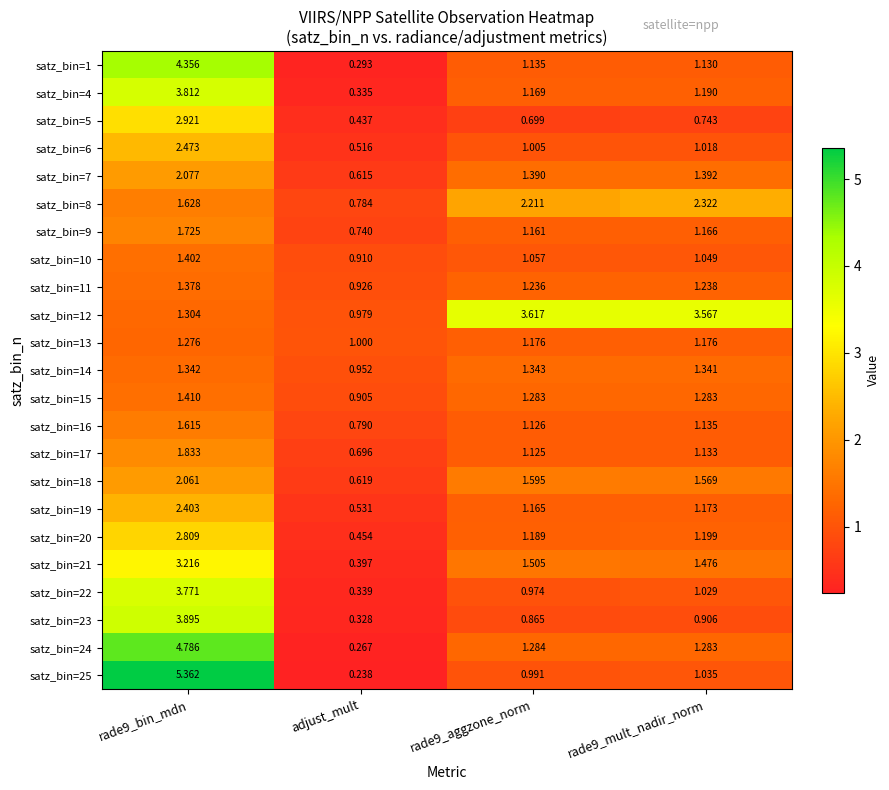

Is the value of satz_bin=11 at adjust_mult greater than the value of satz_bin=5 at rade9_mult_nadir_norm?

Yes